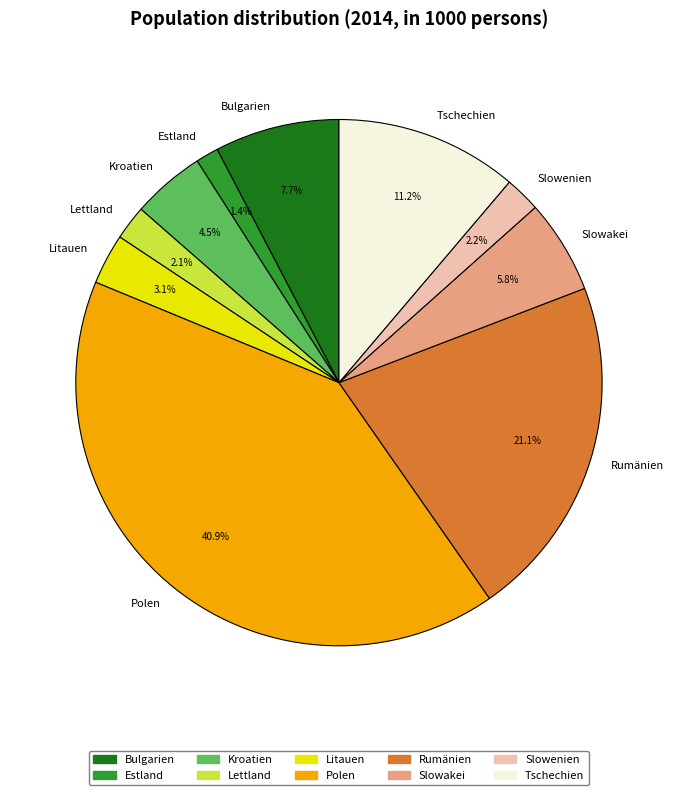

What percentage do Kroatien and Slowakei together represent?

10.3%